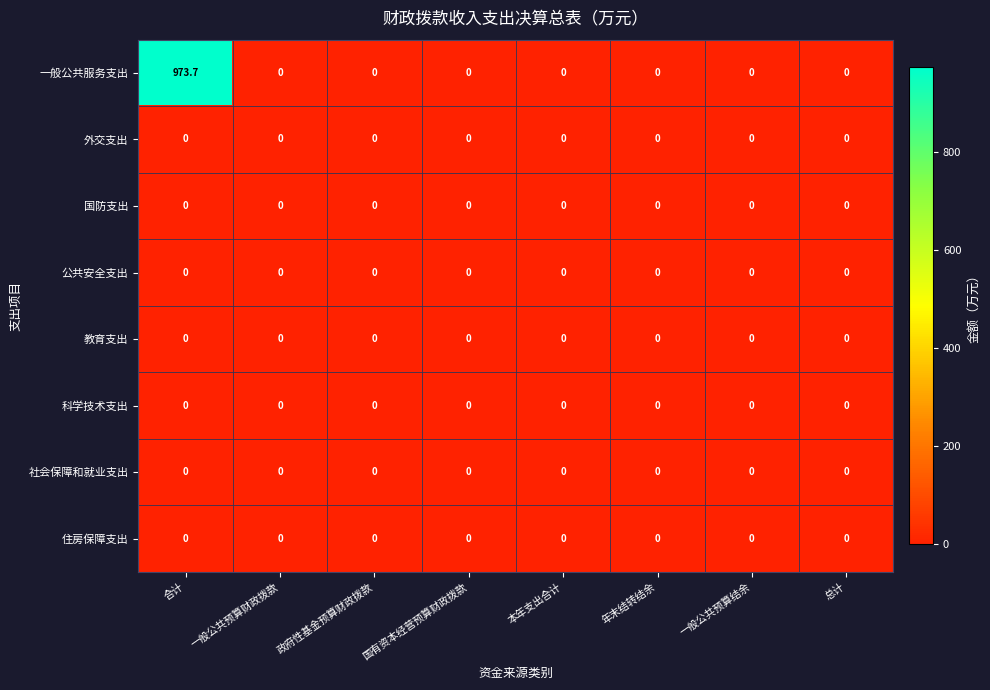

The 外交支出 series shows 0.0 at 一般公共预算结余. True or false?

True